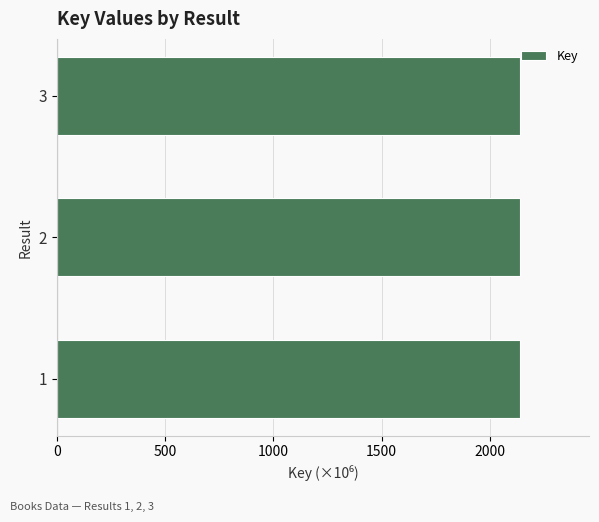

What is the sum of all values?

6413.0